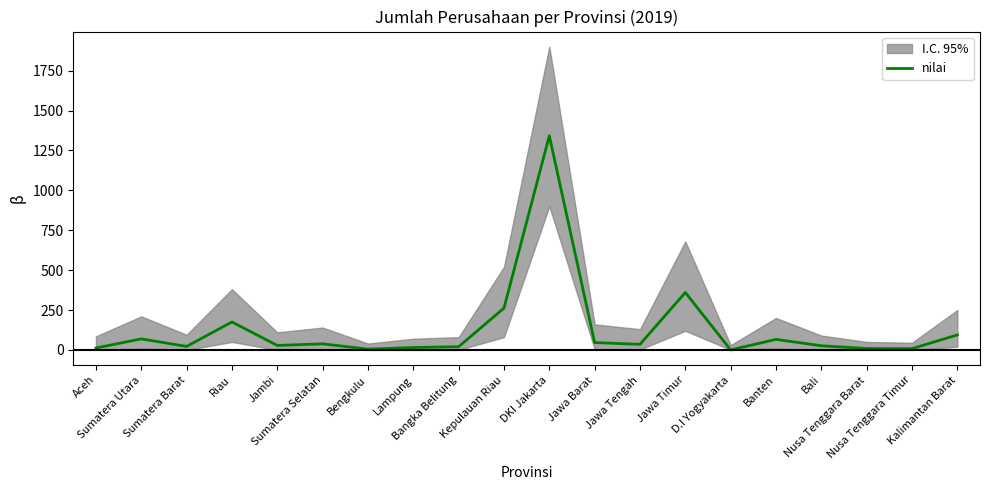

What is the average value?

132